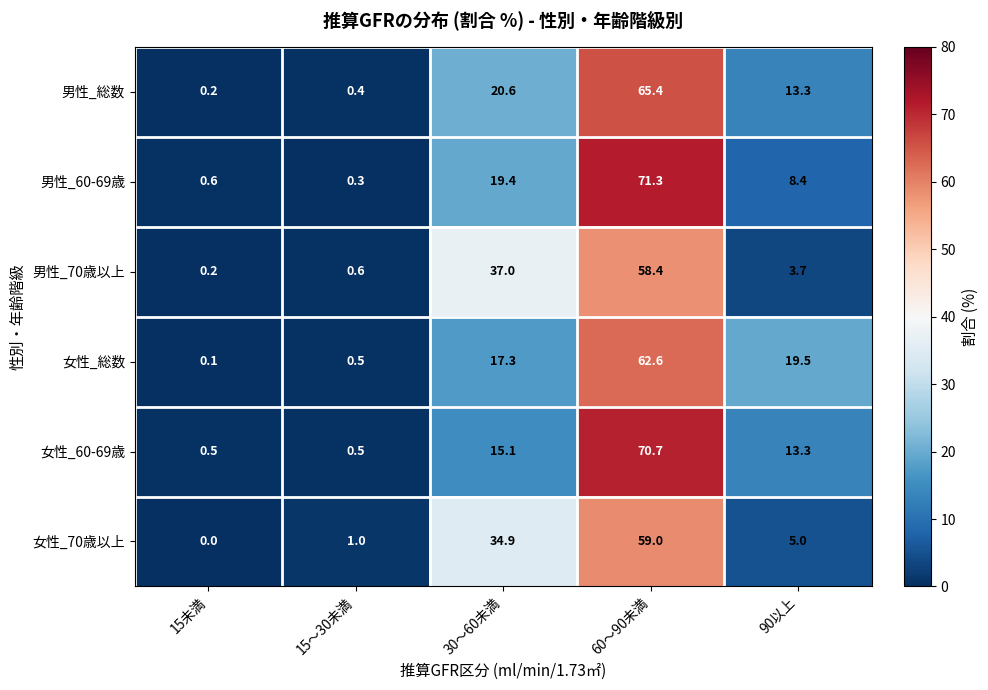

What is the difference between the 男性_70歳以上 values at 15～30未満 and 60～90未満?

57.8